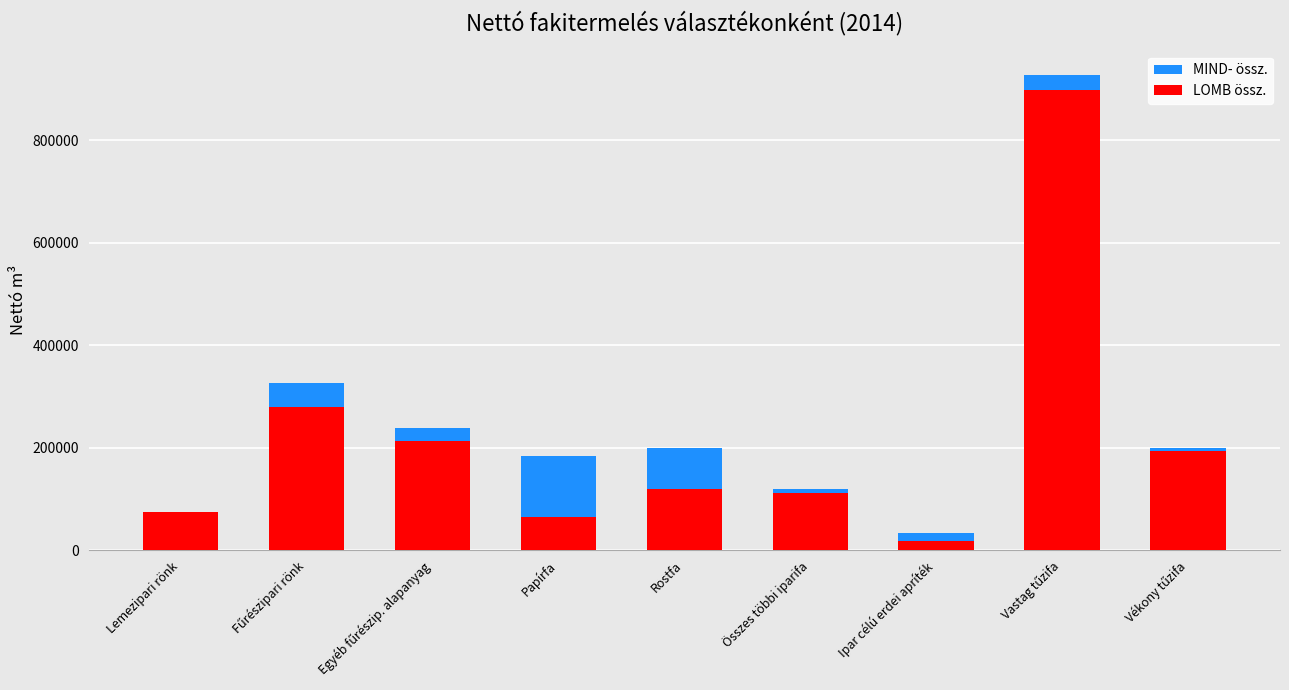

How many data points in MIND- össz. are less than 199372?

4